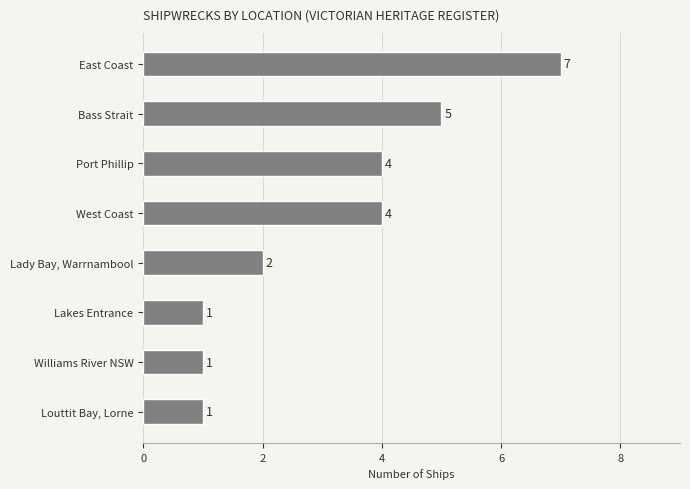

What is the label of the 6th bar from the top?

Lakes Entrance